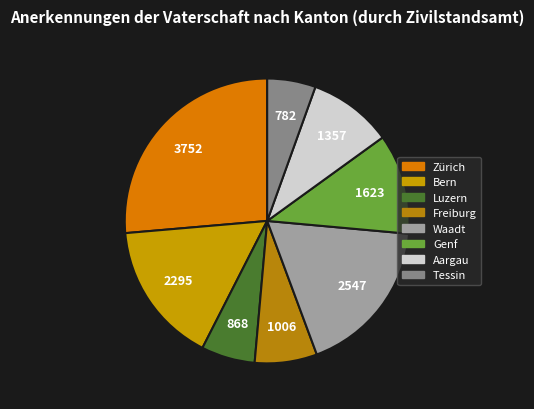

What is the smallest slice in the pie chart?

Tessin